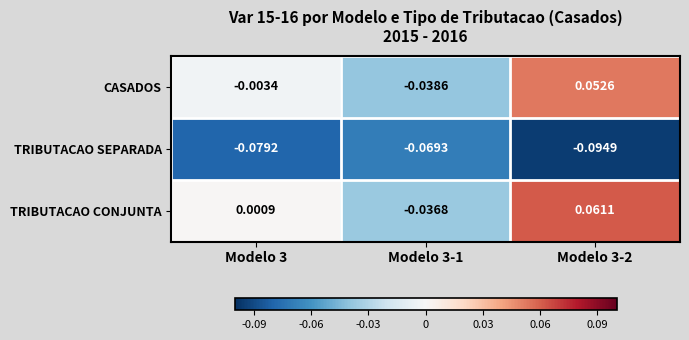

Which series has the largest range (max minus min)?

TRIBUTACAO CONJUNTA